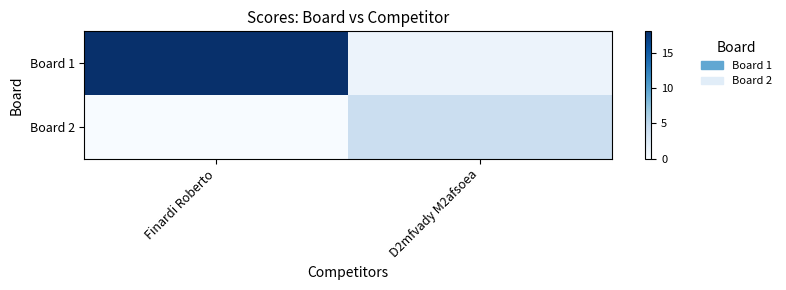

Which series has the largest total across all categories?

Board 1